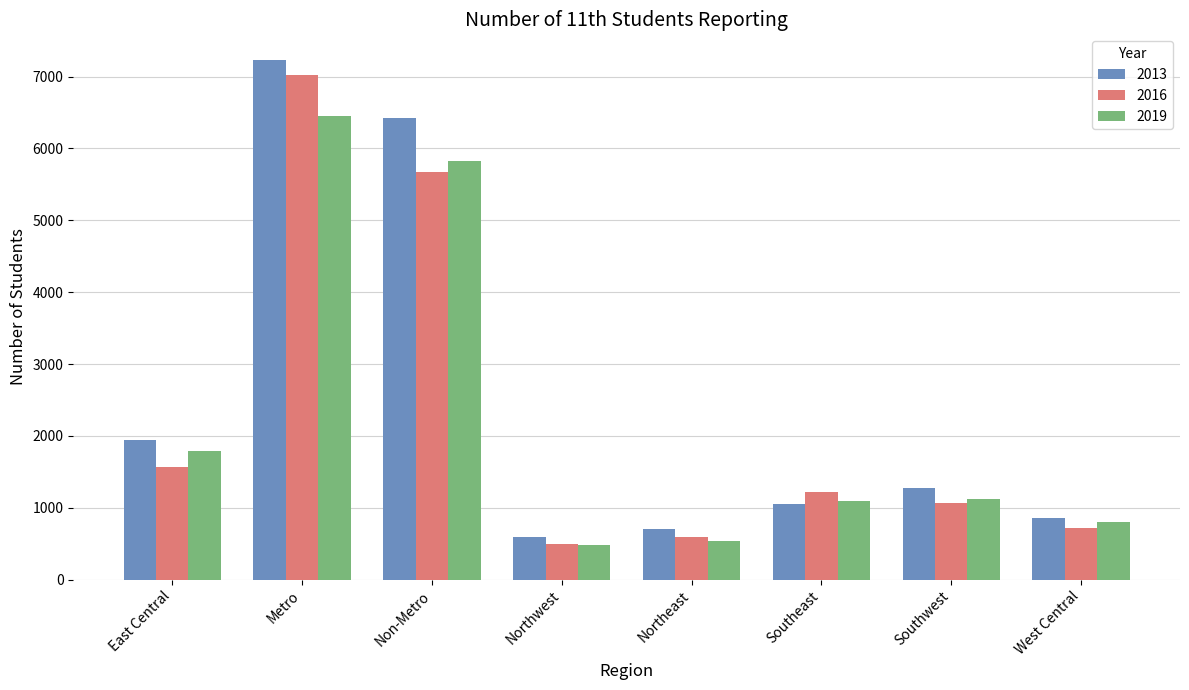

What are all the series names shown in the legend?

2013, 2016, 2019